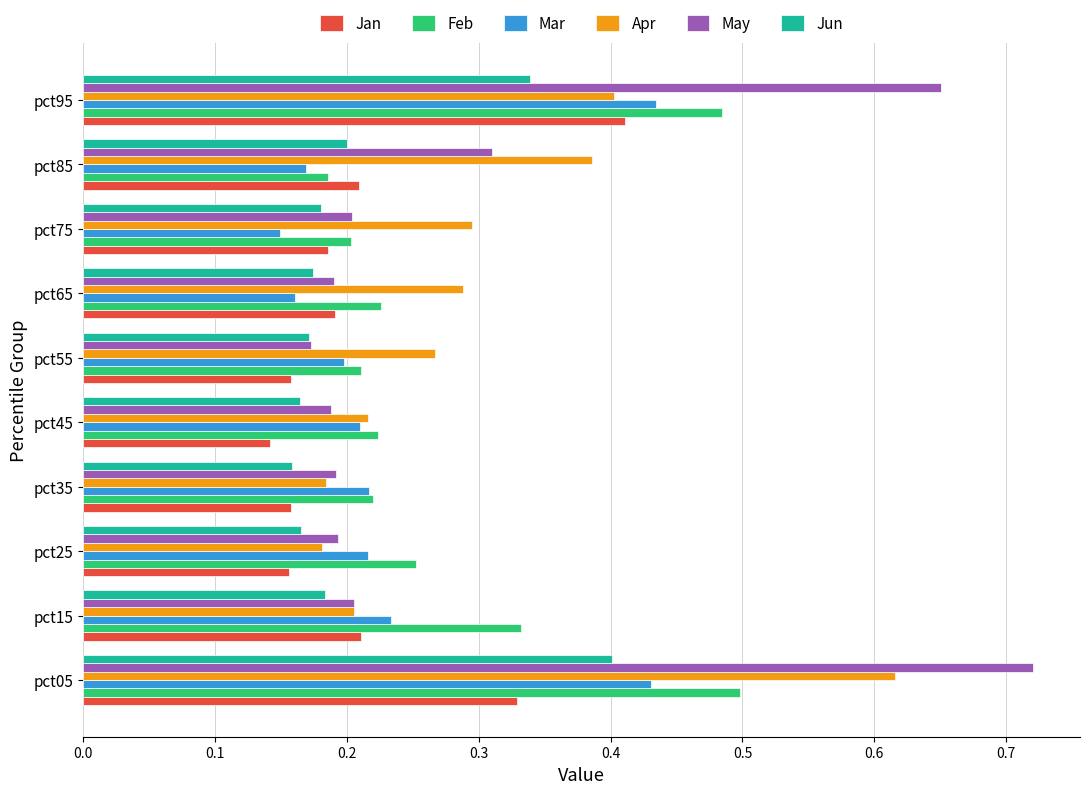

True or false: Jan has a value of 0.1 at pct05.

False